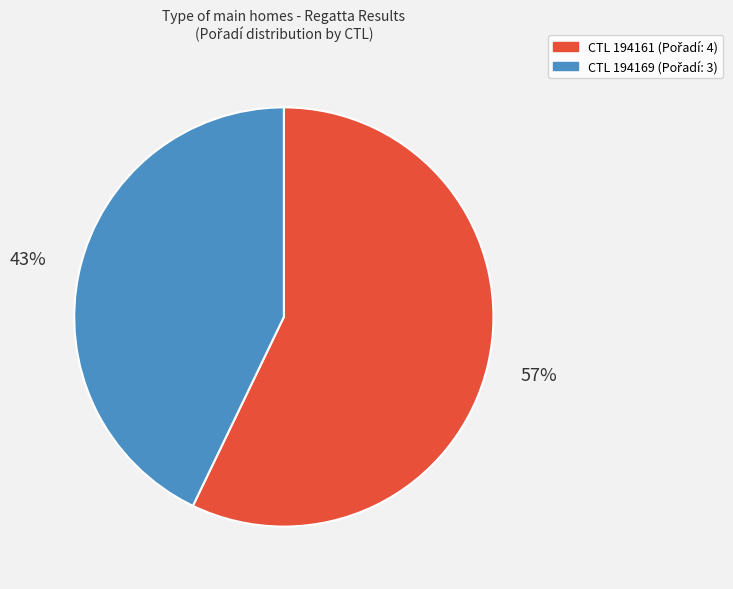

Is there a majority slice in this chart?

Yes